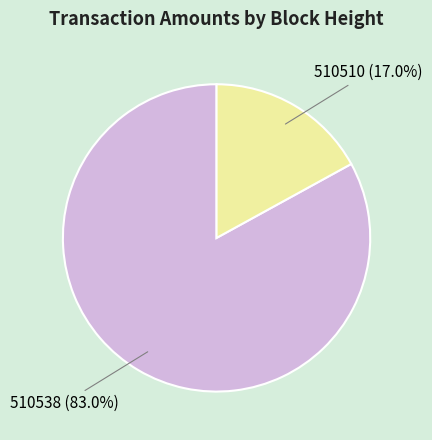

What is the ratio of the value at 510510 to the value at 510538?

0.2